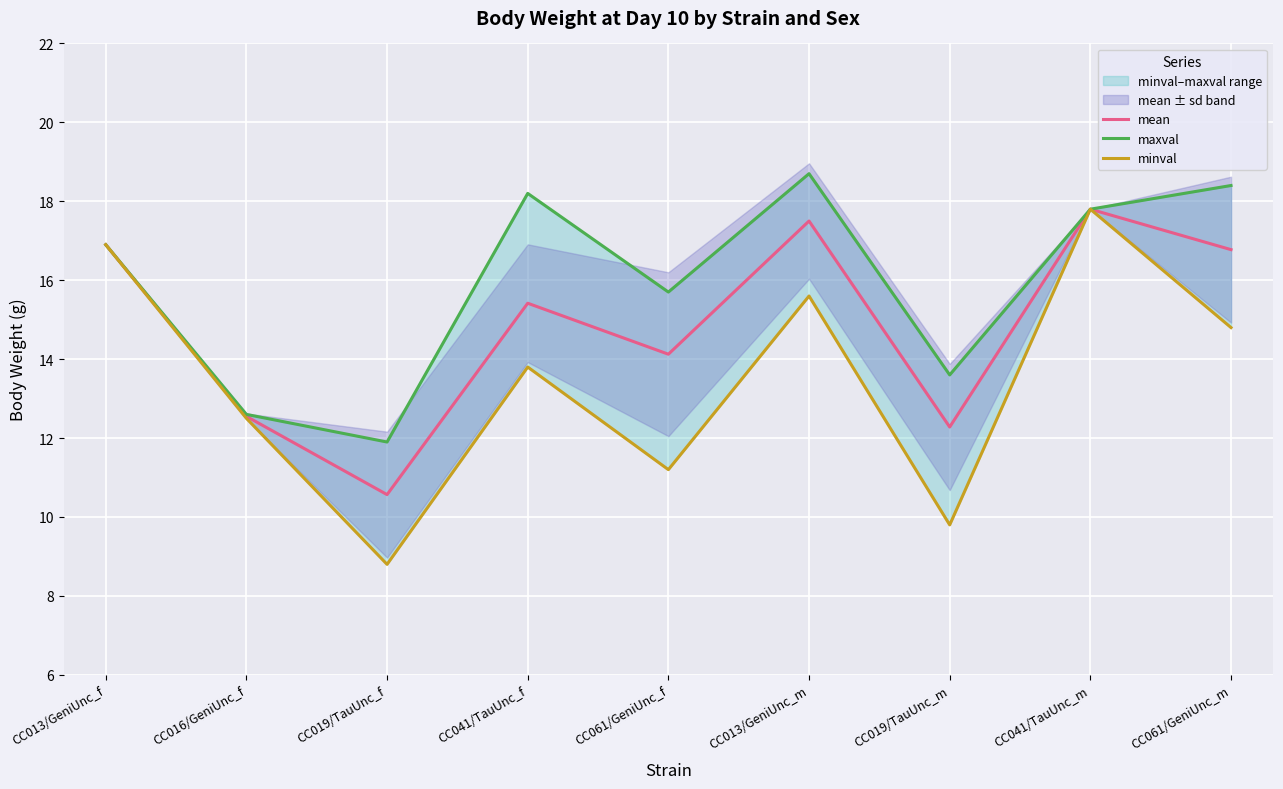

What is the approximate value of maxval at CC013/GeniUnc_m?

18.7